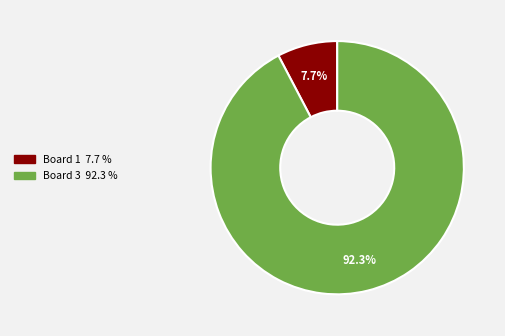

Is there any slice that represents more than half of the pie?

Yes